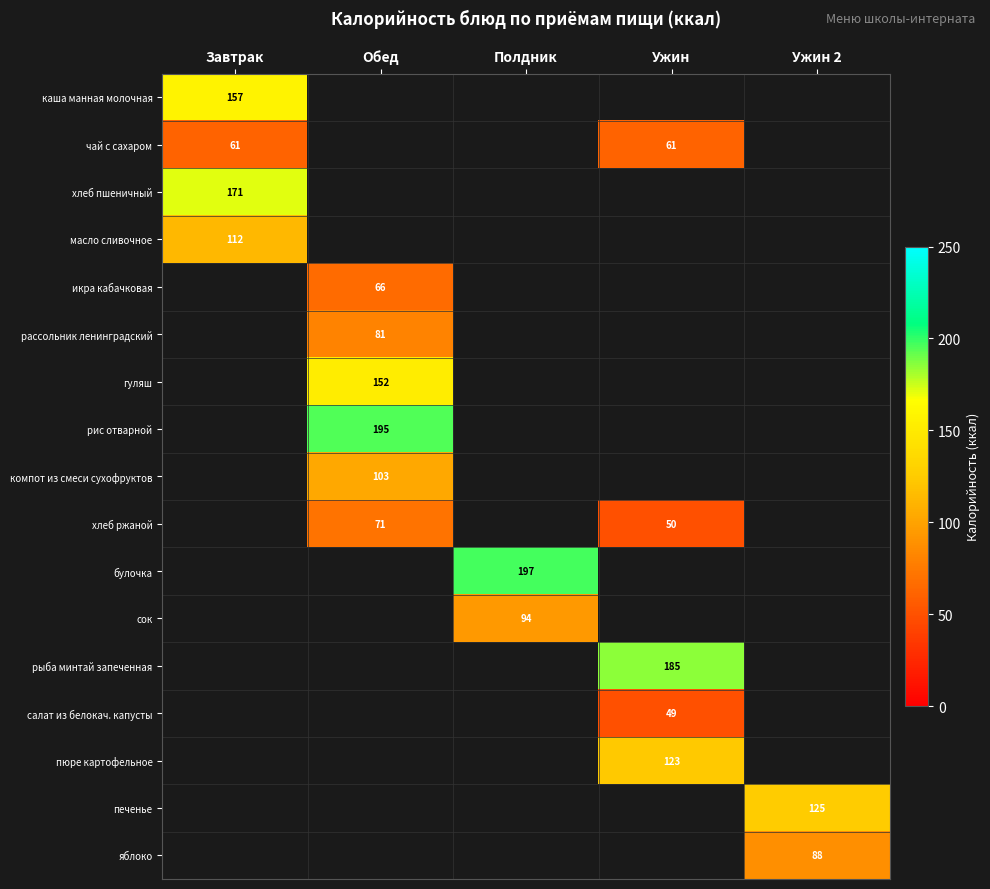

True or false: каша манная молочная has a value of 157 at Завтрак.

True